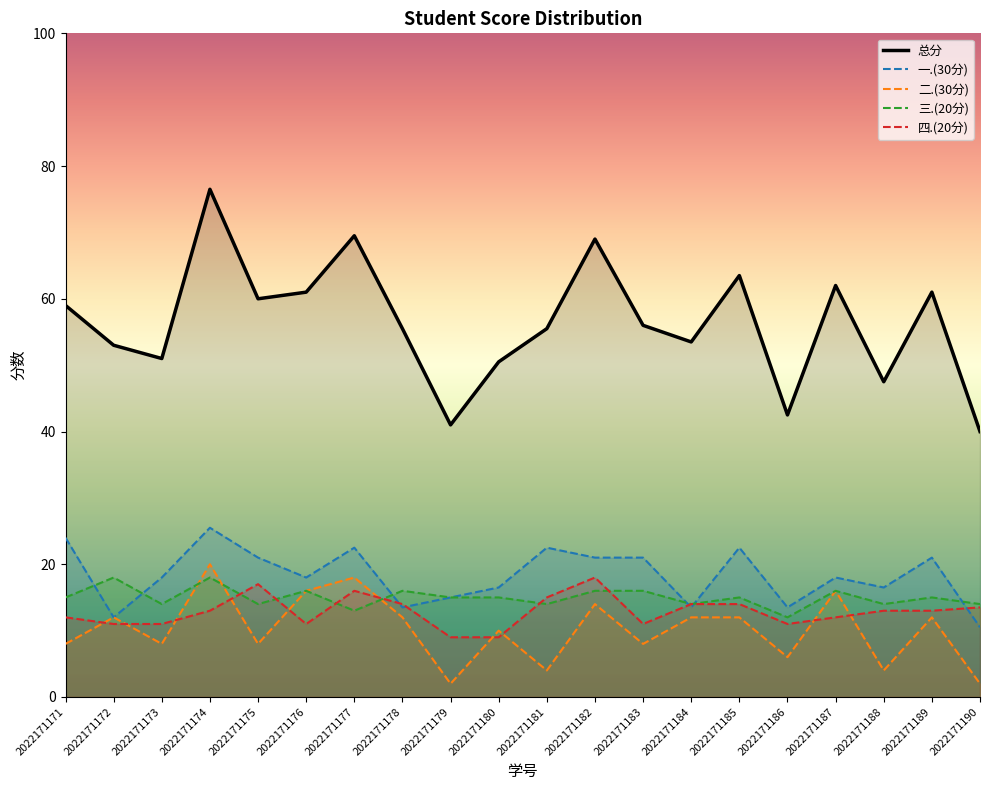

At how many categories does at least one series exceed 37?

20